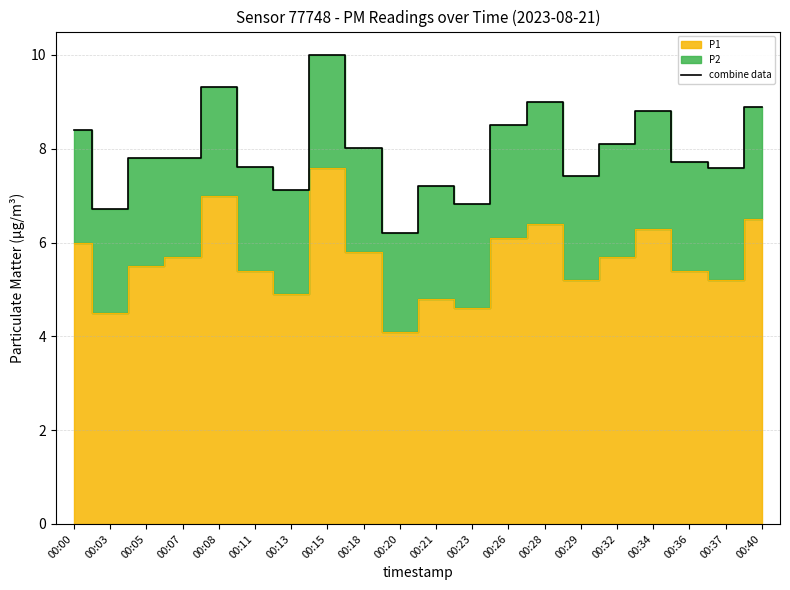

Rank the categories by value from highest to lowest.

00:15, 00:08, 00:28, 00:40, 00:34, 00:26, 00:00, 00:32, 00:18, 00:05, 00:07, 00:36, 00:11, 00:37, 00:29, 00:21, 00:13, 00:23, 00:03, 00:20